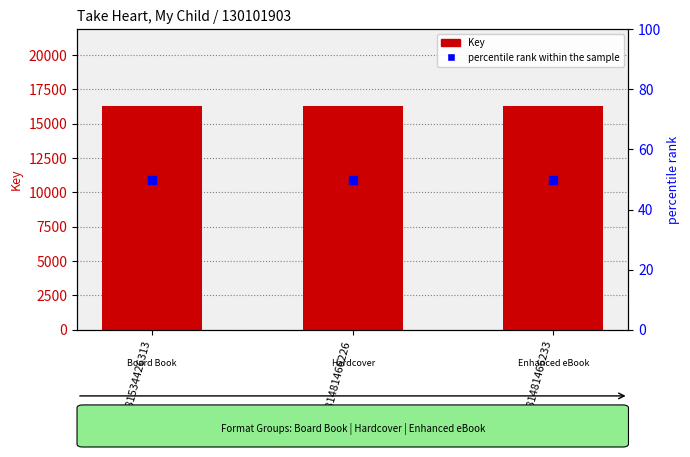

What are all the series names shown in the legend?

Key, percentile rank within the sample